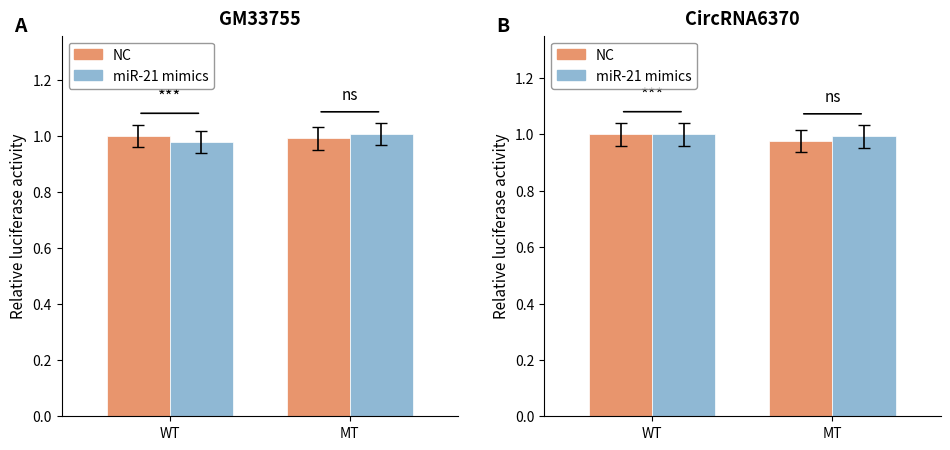

The value of NC at MT is 1.7. True or false?

False